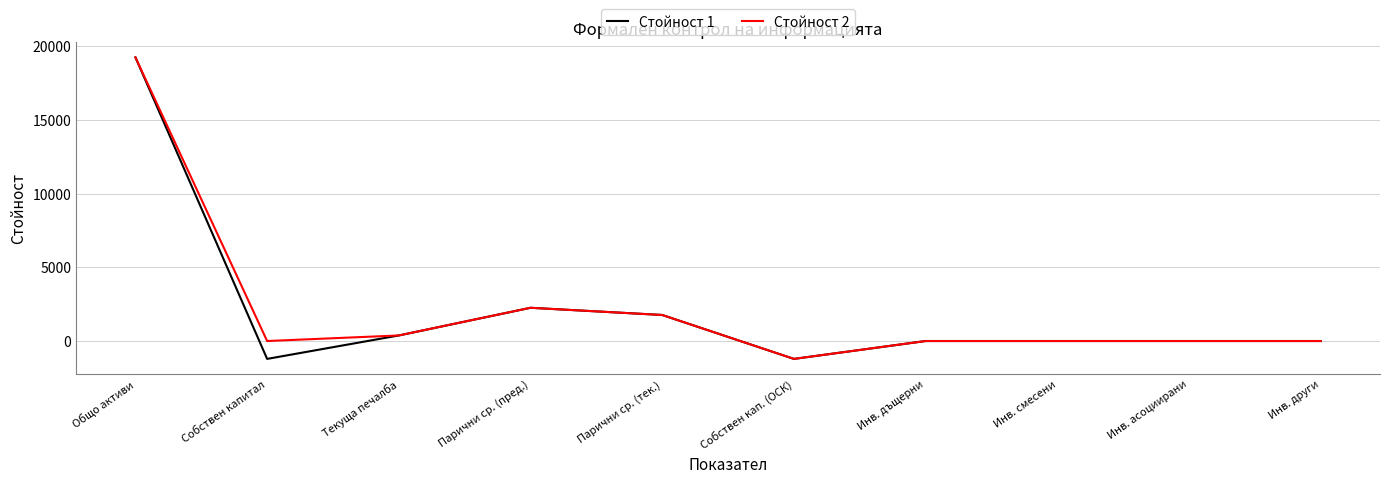

At which label does Стойност 2 reach its minimum?

Собствен кап. (ОСК)